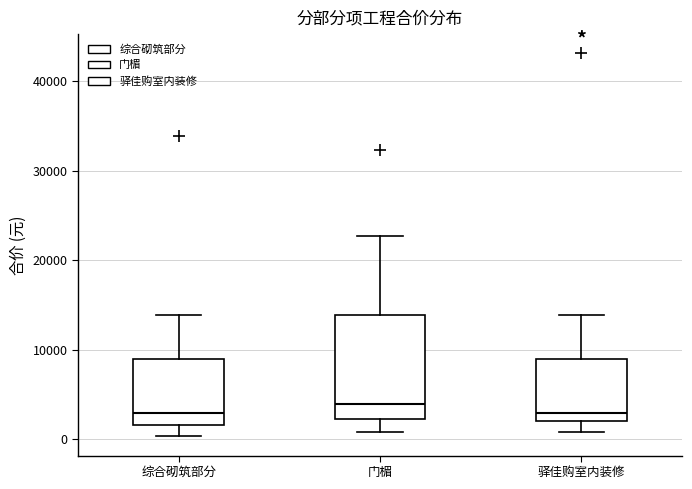

Reading left to right, transcribe this box plot: for each box, give where its median line is, the range the box spans, and where its two whiskers end, as read against the y-axis. The values are not printed on the chart, so give them approximately, as read against the axis.

综合砌筑部分: median 3000, box 2000 to 9000, whiskers 0 to 14000
门楣: median 4000, box 2000 to 14000, whiskers 1000 to 23000
驿佳购室内装修: median 3000, box 2000 to 9000, whiskers 1000 to 14000